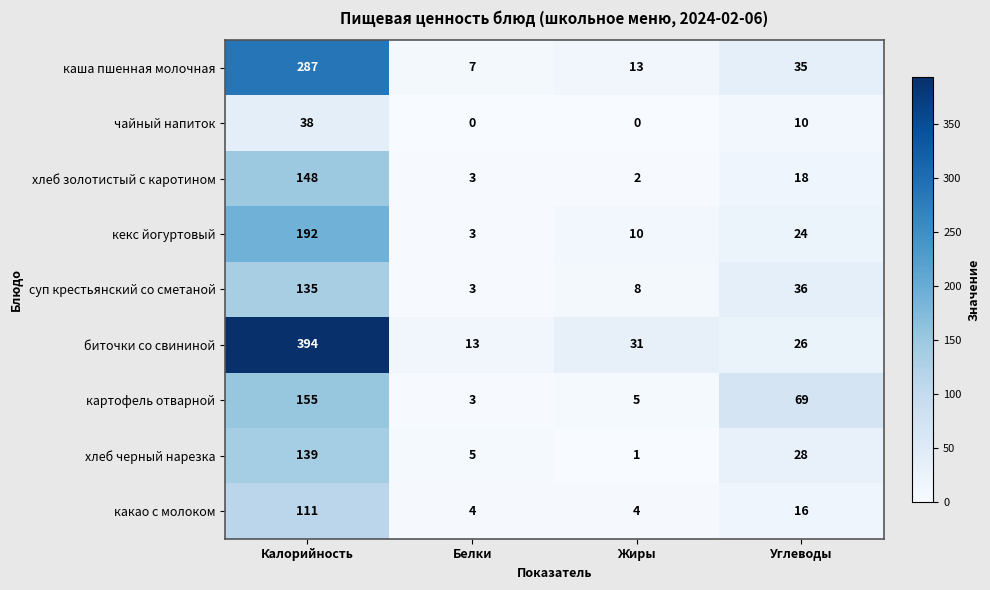

Which series has the widest spread of values?

биточки со свининой